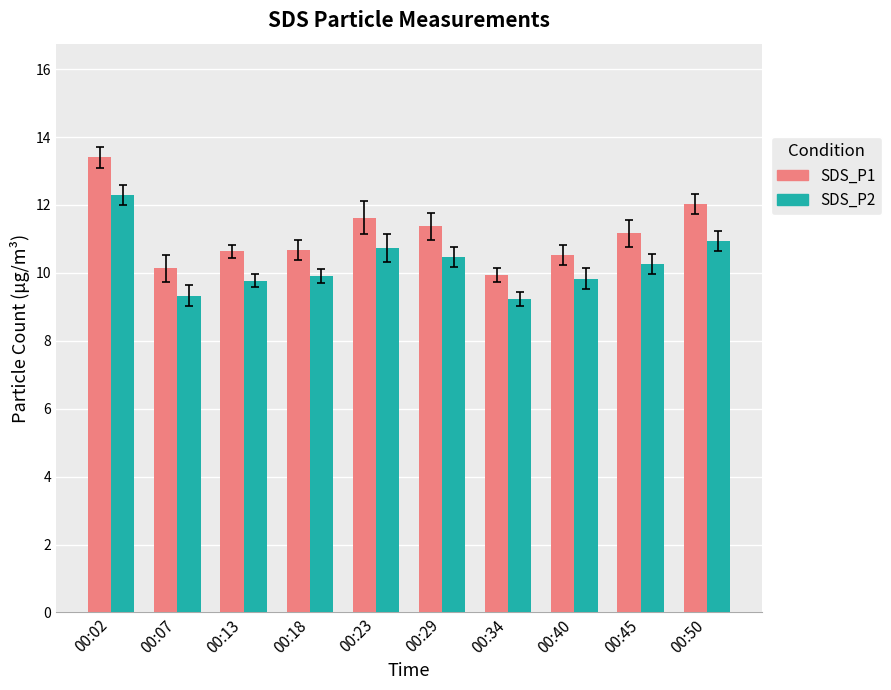

What is the value of the SDS_P1 bar at the 5th from the left?

11.6